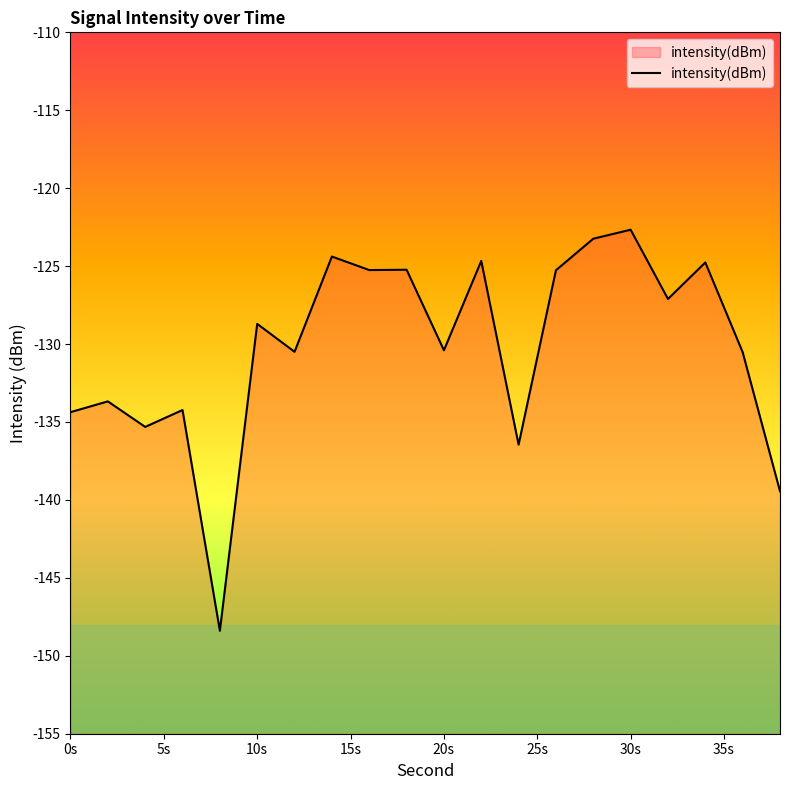

Reading left to right, what are all the values shown in this chart?

-134.4	-133.7	-135.3	-134.2	-148.4	-128.7	-130.5	-124.4	-125.3	-125.2	-130.4	-124.7	-136.5	-125.3	-123.2	-122.7	-127.1	-124.8	-130.5	-139.4